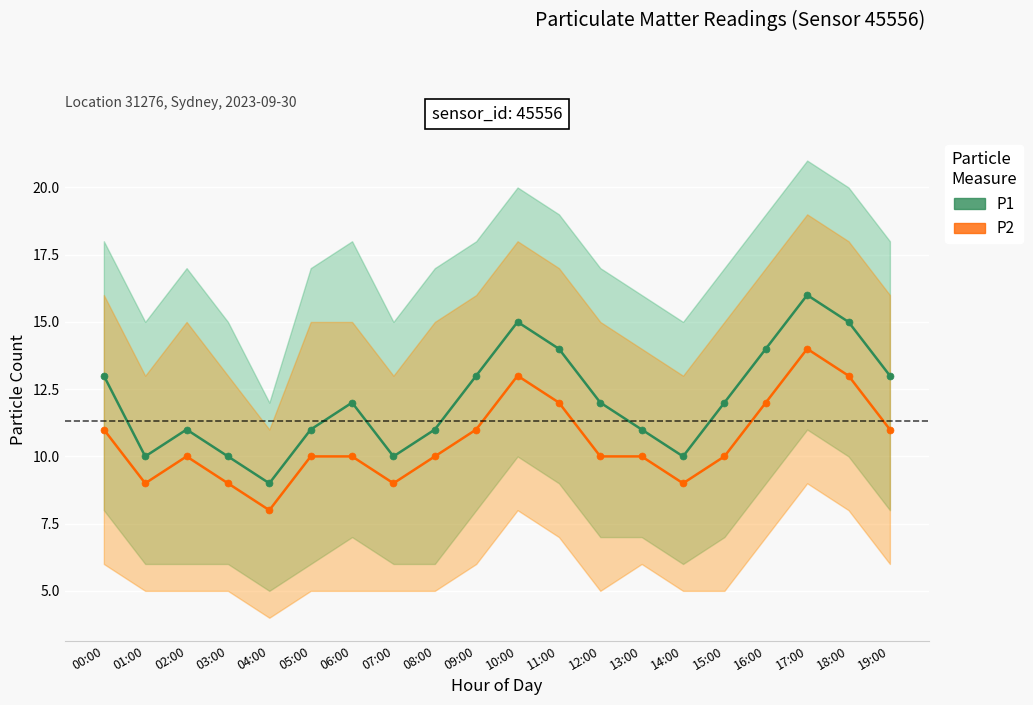

True or false: P2 and P1 intersect in this chart.

False